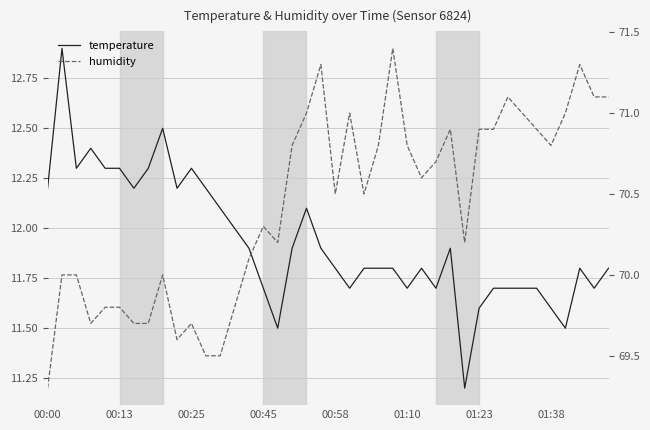

What is the minimum value for humidity?

69.3